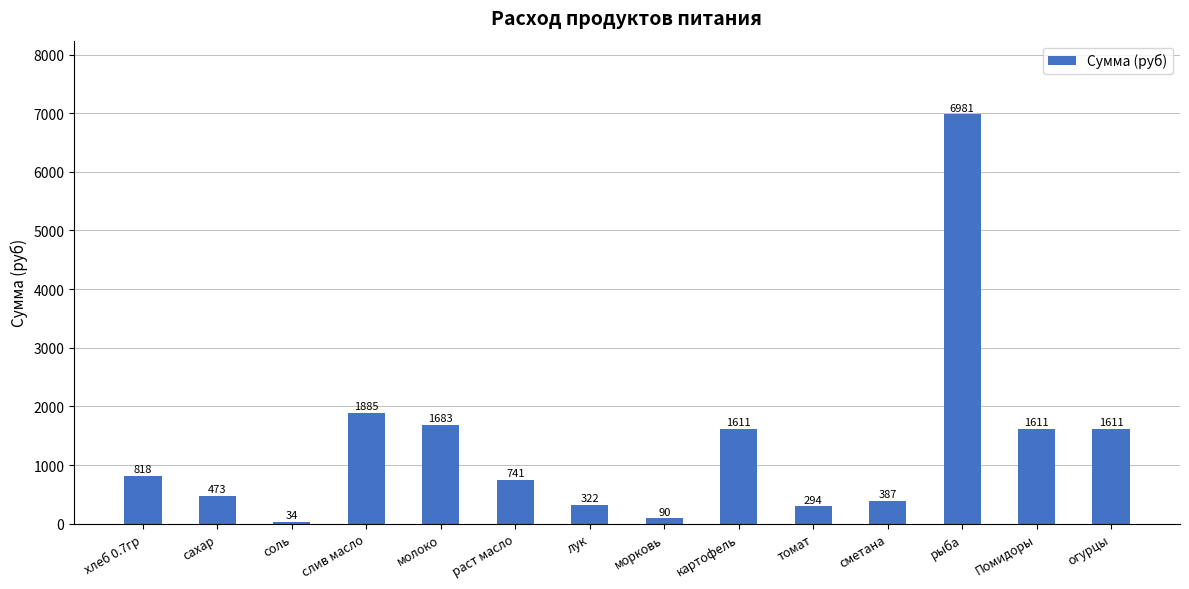

The value at слив масло is 1029.1. True or false?

False